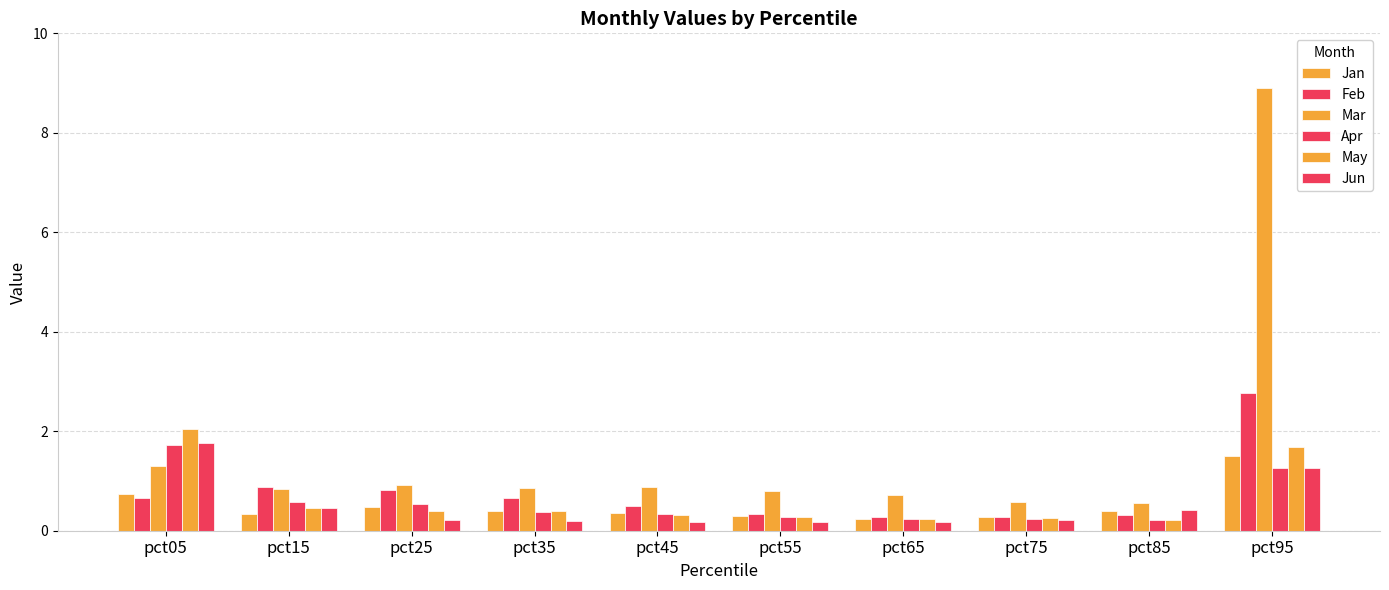

Rank the categories by Feb value from highest to lowest.

pct95, pct15, pct25, pct05, pct35, pct45, pct55, pct85, pct65, pct75